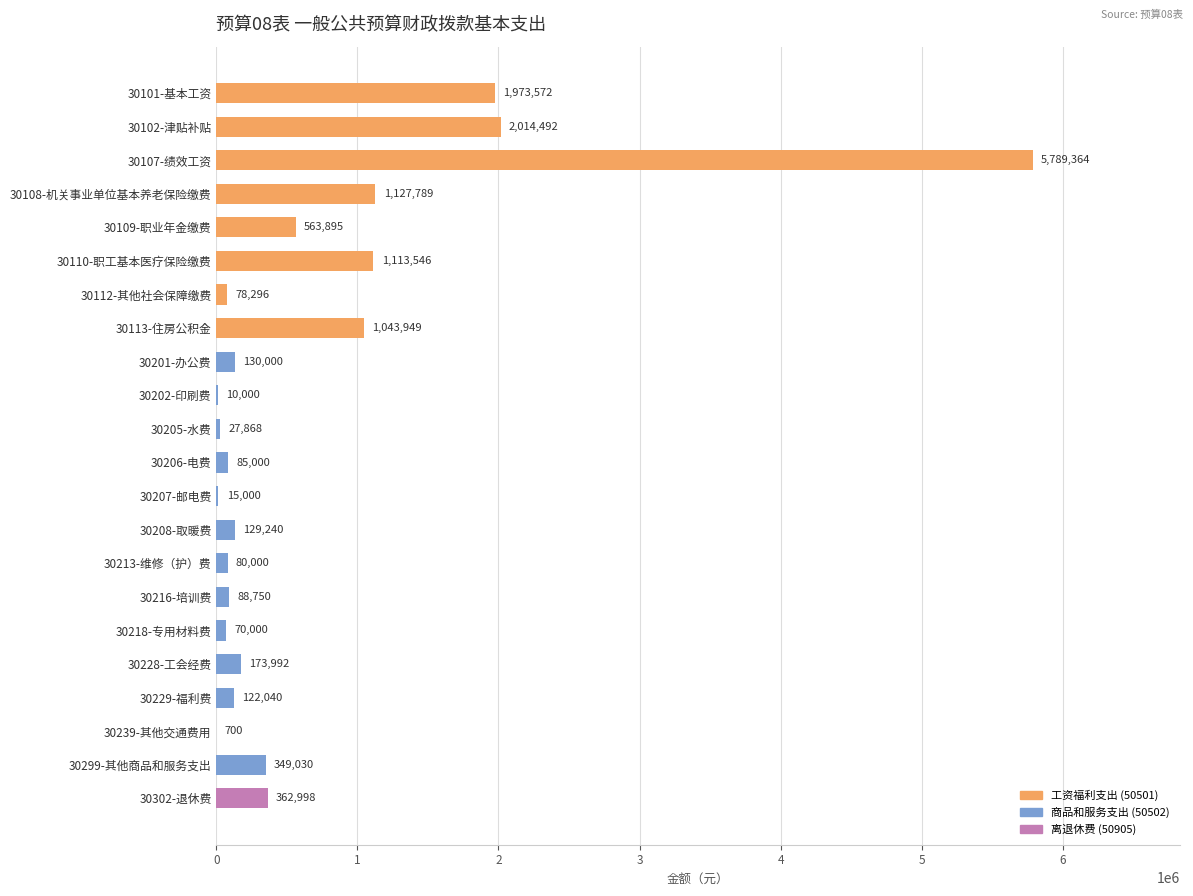

Where is the data nearest to the value 2895032?

30102-津贴补贴